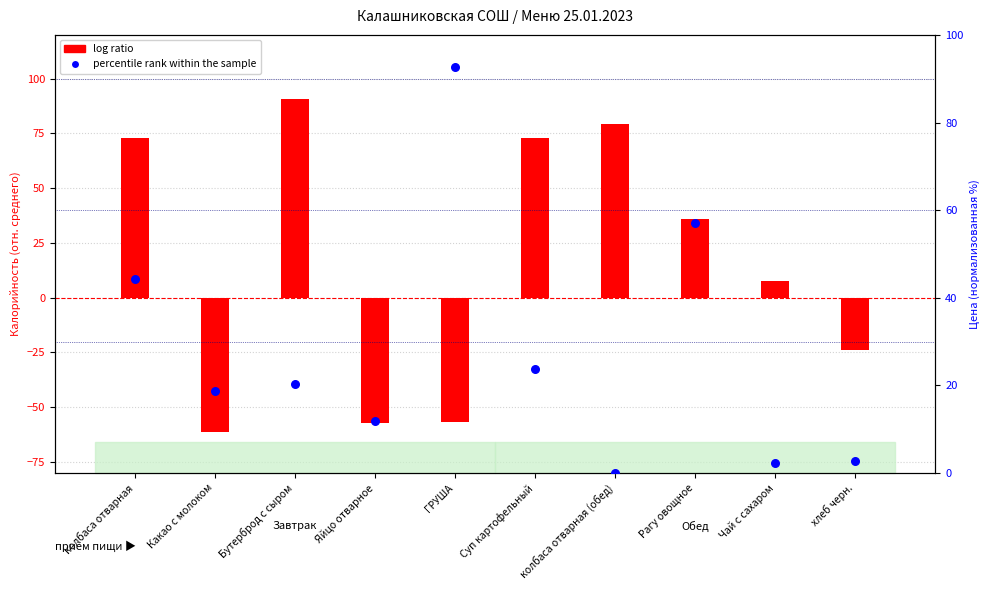

At how many categories does at least one series exceed 31?

6